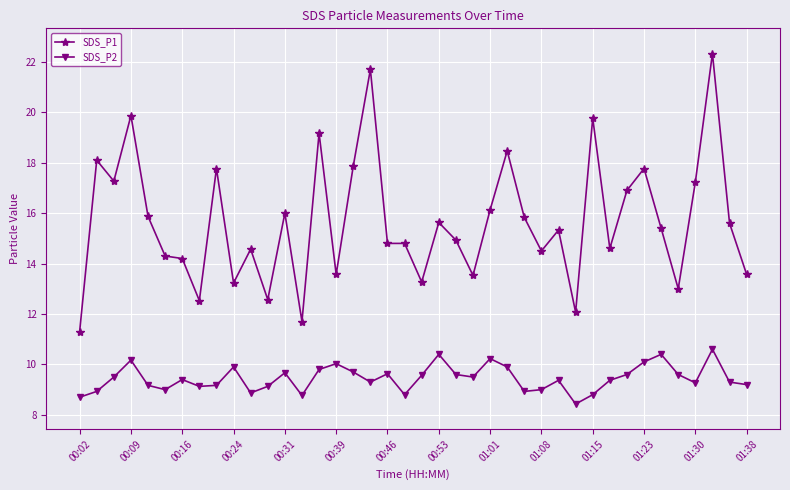

Which series has the widest spread of values?

SDS_P1